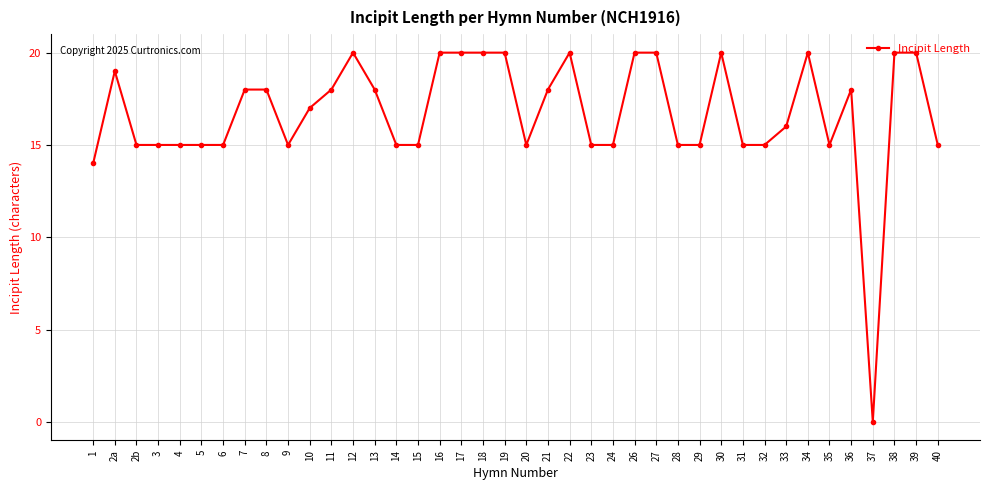

What is the label of the 34th point from the left?

34